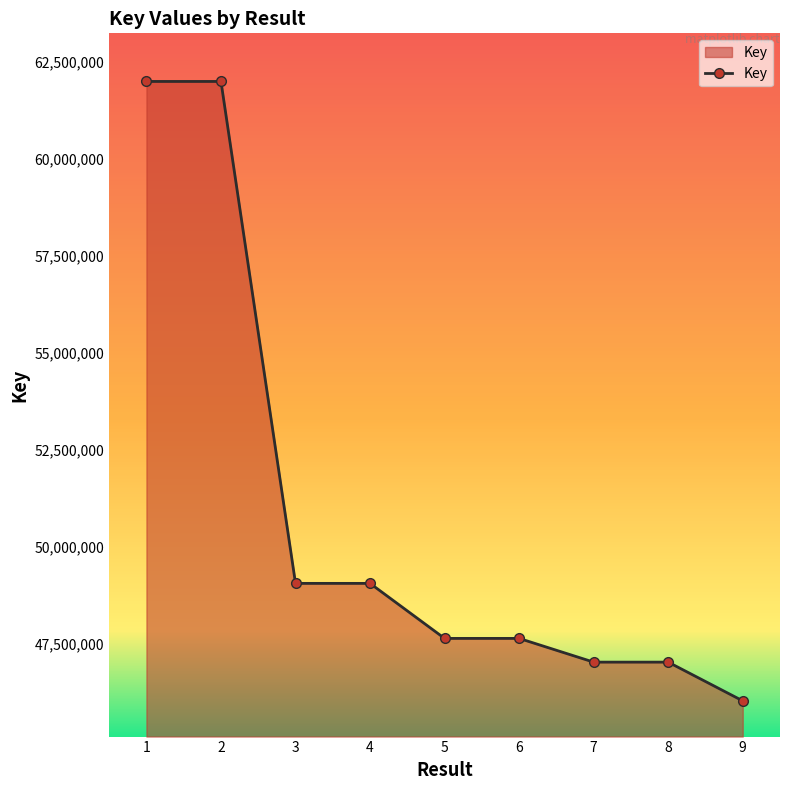

What is the value of the 1st point from the left?

61982494